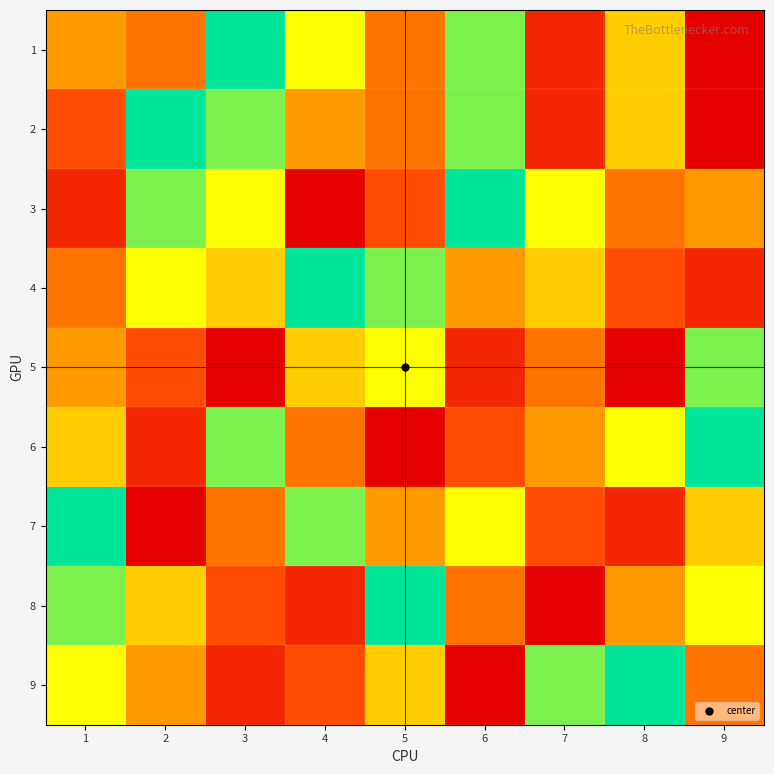

What is the total value across all series at 7?

38